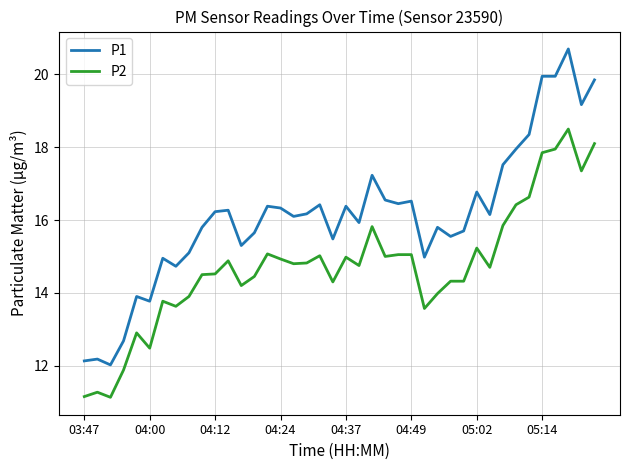

What is the maximum value for P2?

18.5